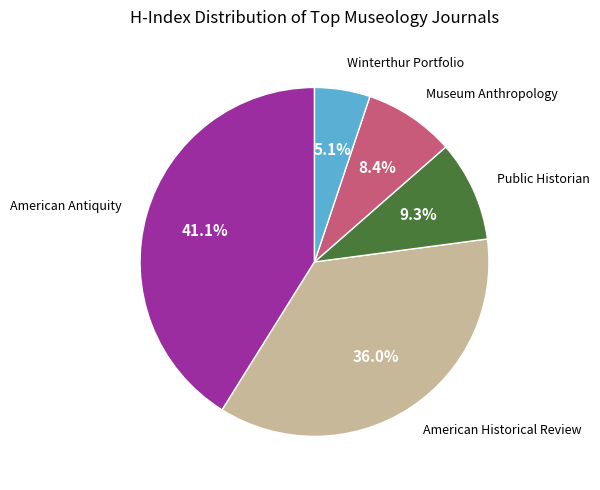

How many segments does this pie chart have?

5